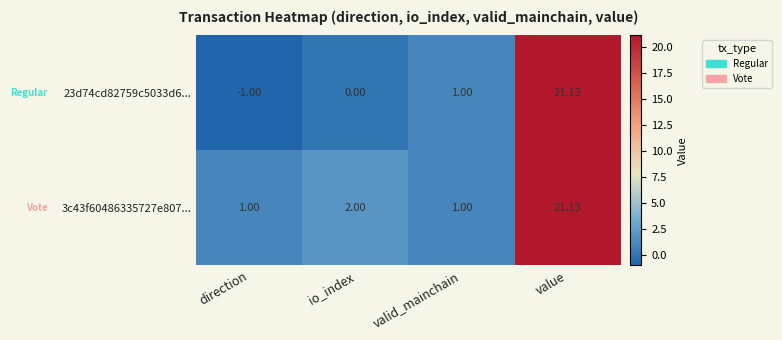

Rank the categories by 23d74cd82759c5033d6... value from highest to lowest.

value, valid_mainchain, io_index, direction